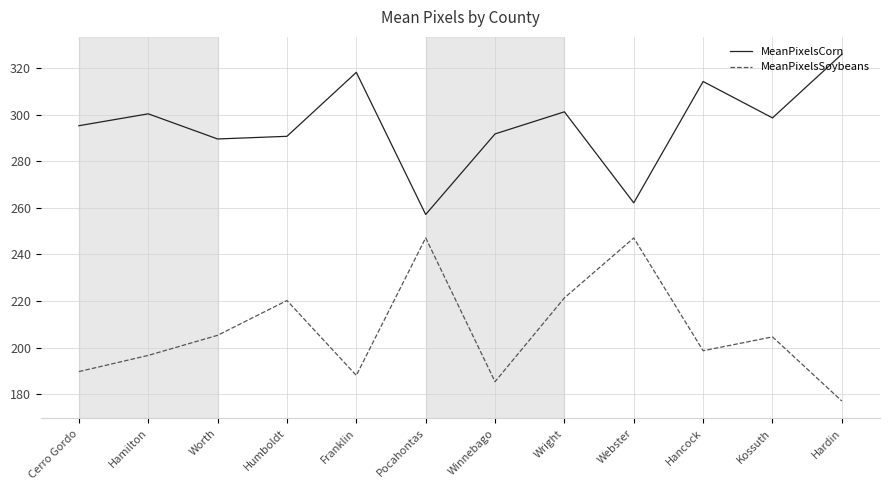

Rank the series at Cerro Gordo from highest to lowest value.

MeanPixelsCorn, MeanPixelsSoybeans